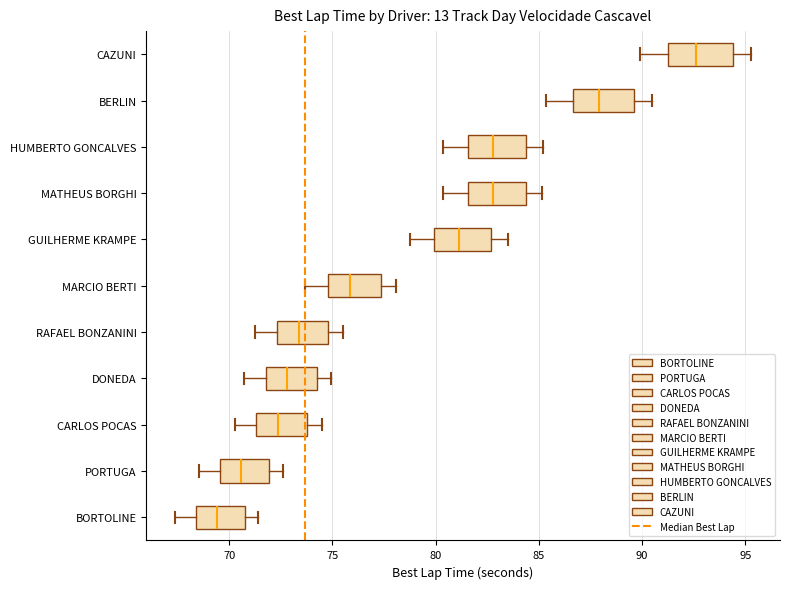

Reading bottom to top, read every box against the x-axis: the position of its median line, the range the box covers, and the ends of its whiskers. The values are not printed on the chart, so give them approximately, as read against the axis.

BORTOLINE: median 69.5, box 68.5 to 70.5, whiskers 67.5 to 71.5
PORTUGA: median 70.5, box 69.5 to 72.0, whiskers 68.5 to 72.5
CARLOS POCAS: median 72.5, box 71.5 to 74.0, whiskers 70.5 to 74.5
DONEDA: median 73.0, box 72.0 to 74.0, whiskers 70.5 to 75.0
RAFAEL BONZANINI: median 73.5, box 72.5 to 75.0, whiskers 71.0 to 75.5
MARCIO BERTI: median 76.0, box 75.0 to 77.5, whiskers 73.5 to 78.0
GUILHERME KRAMPE: median 81.0, box 80.0 to 82.5, whiskers 79.0 to 83.5
MATHEUS BORGHI: median 83.0, box 81.5 to 84.5, whiskers 80.5 to 85.0
HUMBERTO GONCALVES: median 83.0, box 81.5 to 84.5, whiskers 80.5 to 85.0
BERLIN: median 88.0, box 86.5 to 89.5, whiskers 85.5 to 90.5
CAZUNI: median 92.5, box 91.0 to 94.5, whiskers 90.0 to 95.5